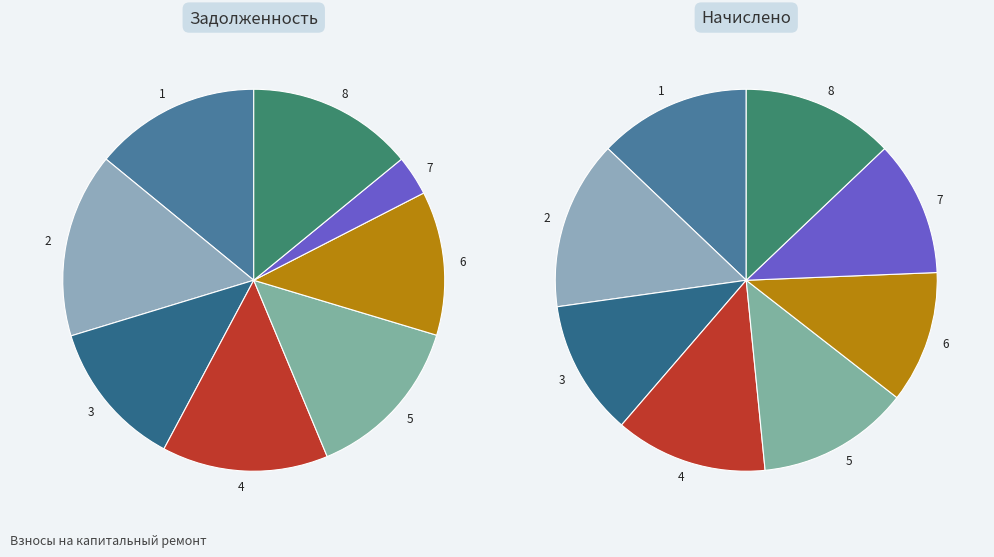

Rank the categories by value from highest to lowest.

2, 1, 4, 5, 8, 3, 6, 7